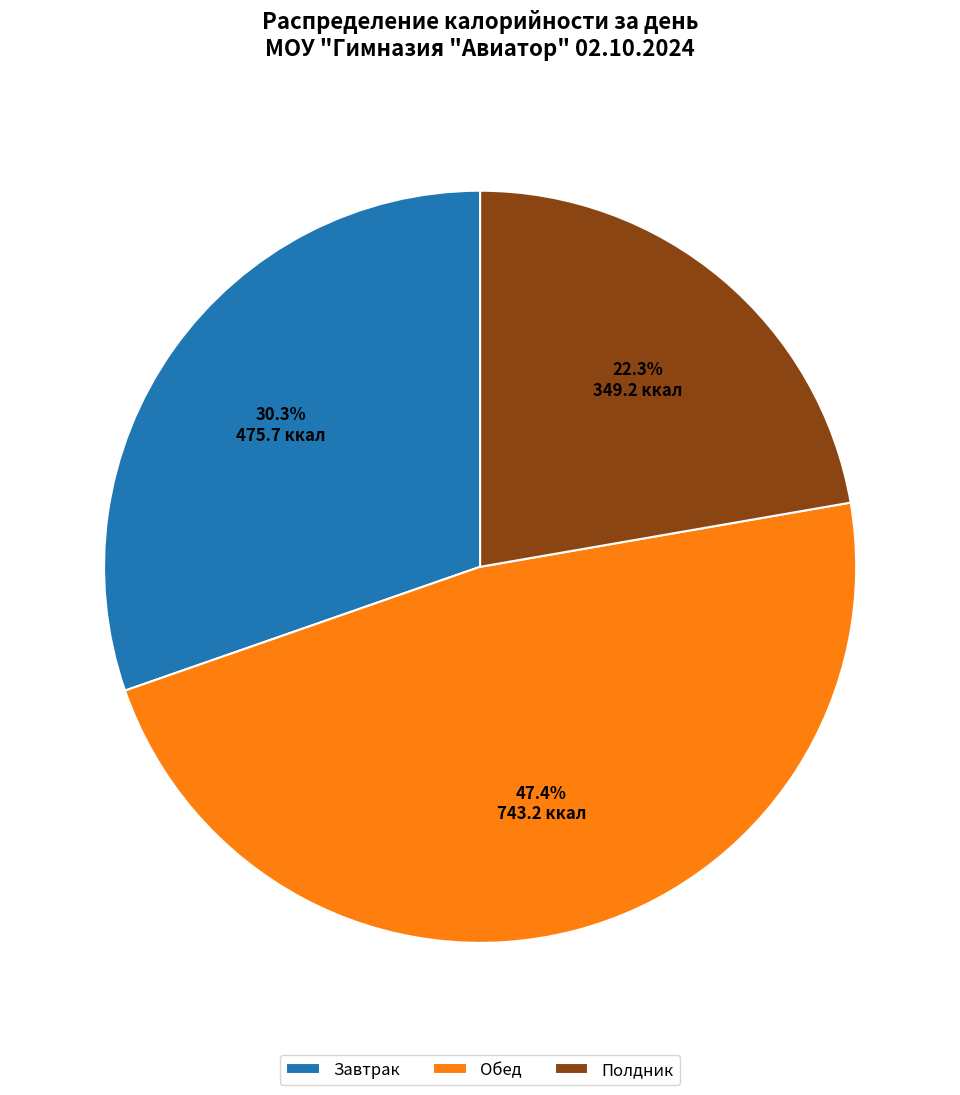

Does any single category account for the majority?

No